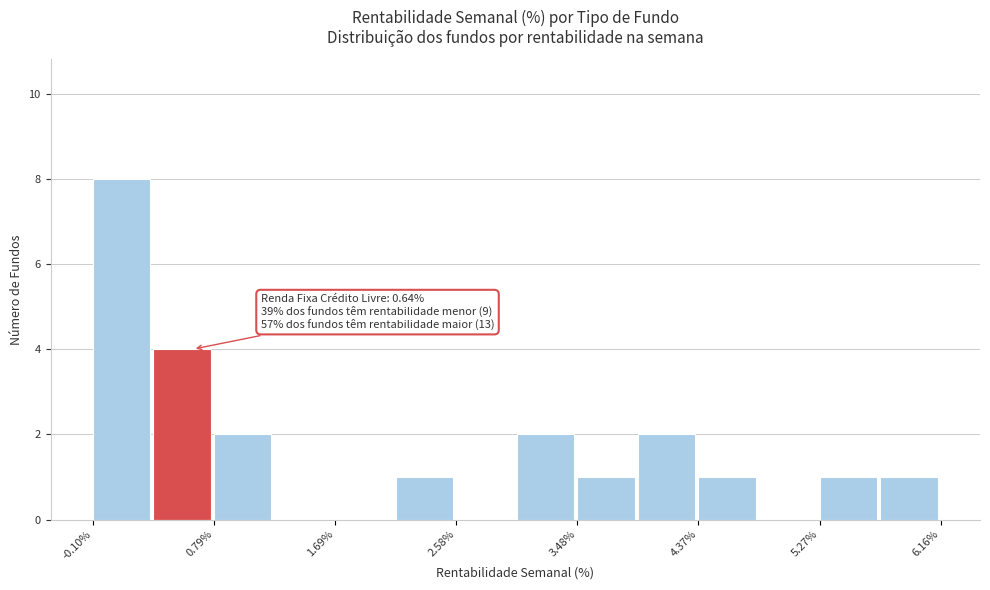

Over which range of the x-axis is the bar tallest?

-0.1 to 0.3